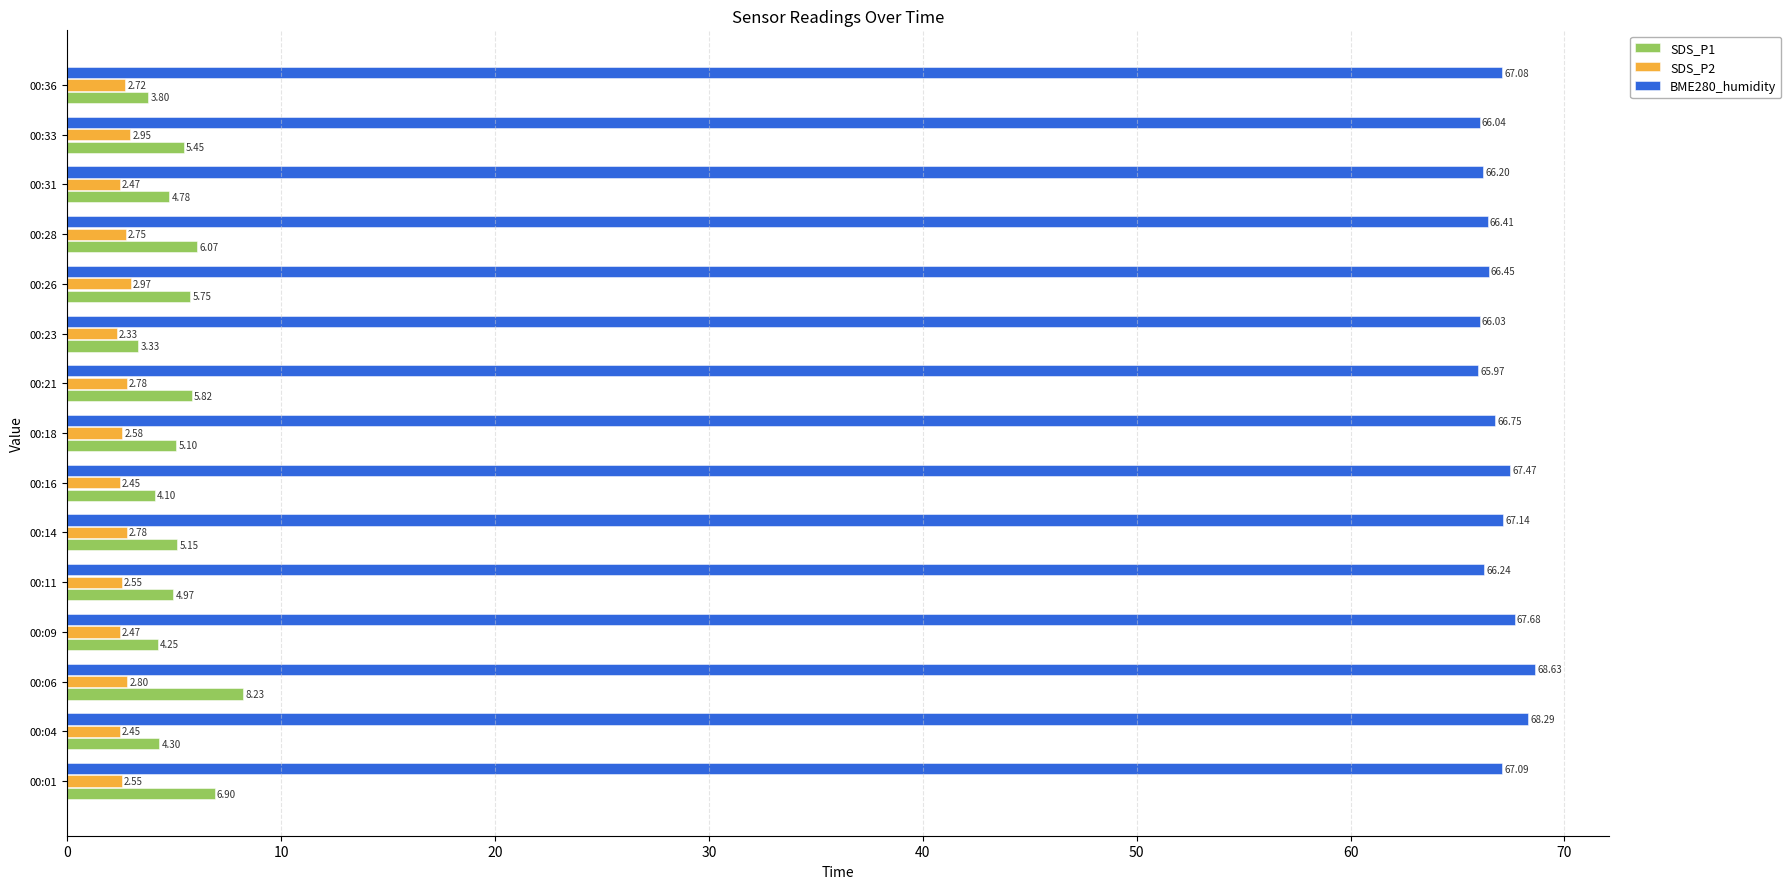

At 00:21, list the series in order from largest to smallest.

BME280_humidity, SDS_P1, SDS_P2